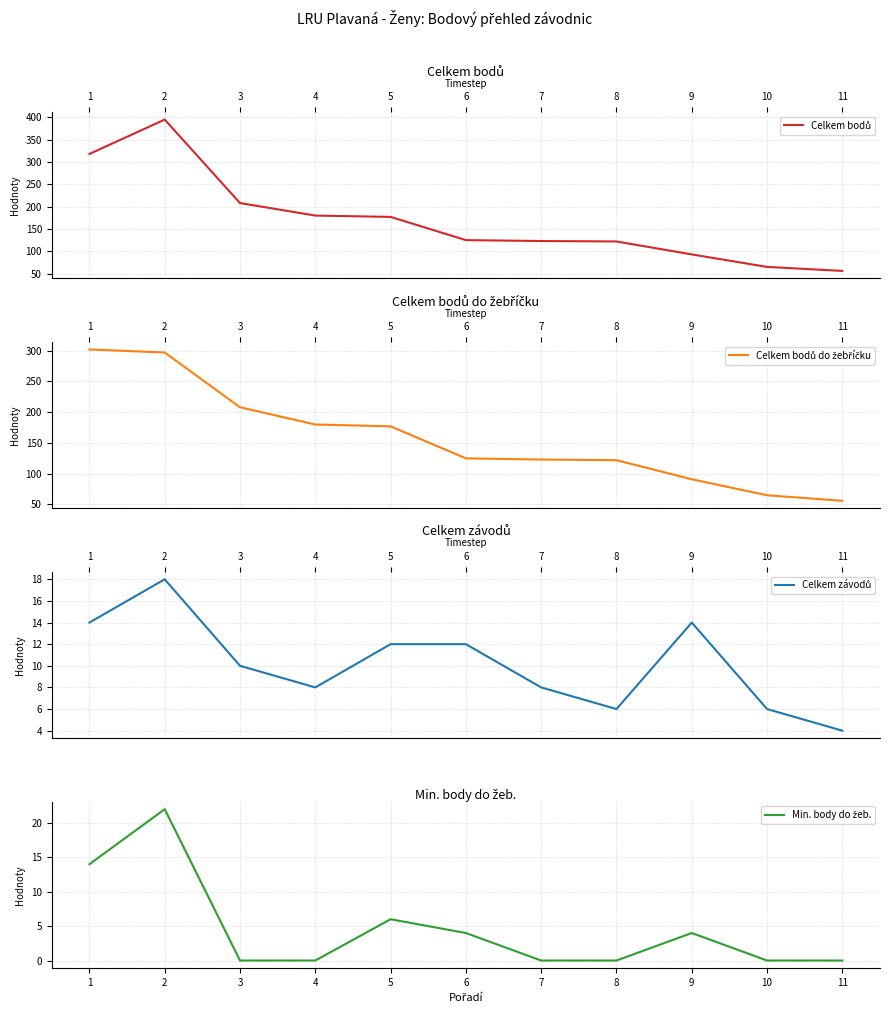

Which label corresponds to the smallest value in the chart?

3